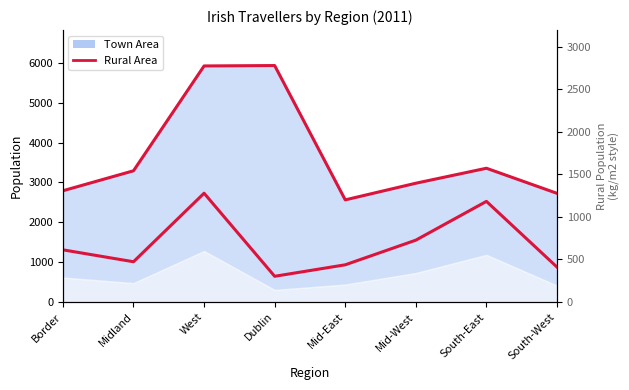

What is the label of the 5th point from the left?

Mid-East